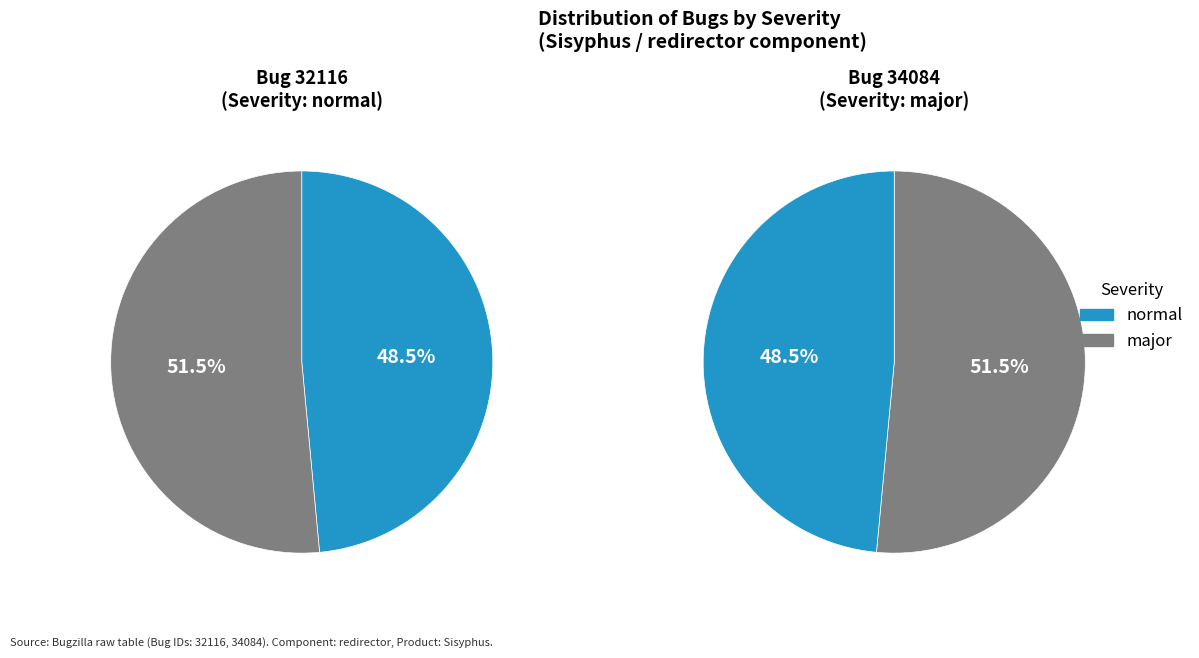

Is the sum of major and normal greater than half?

Yes